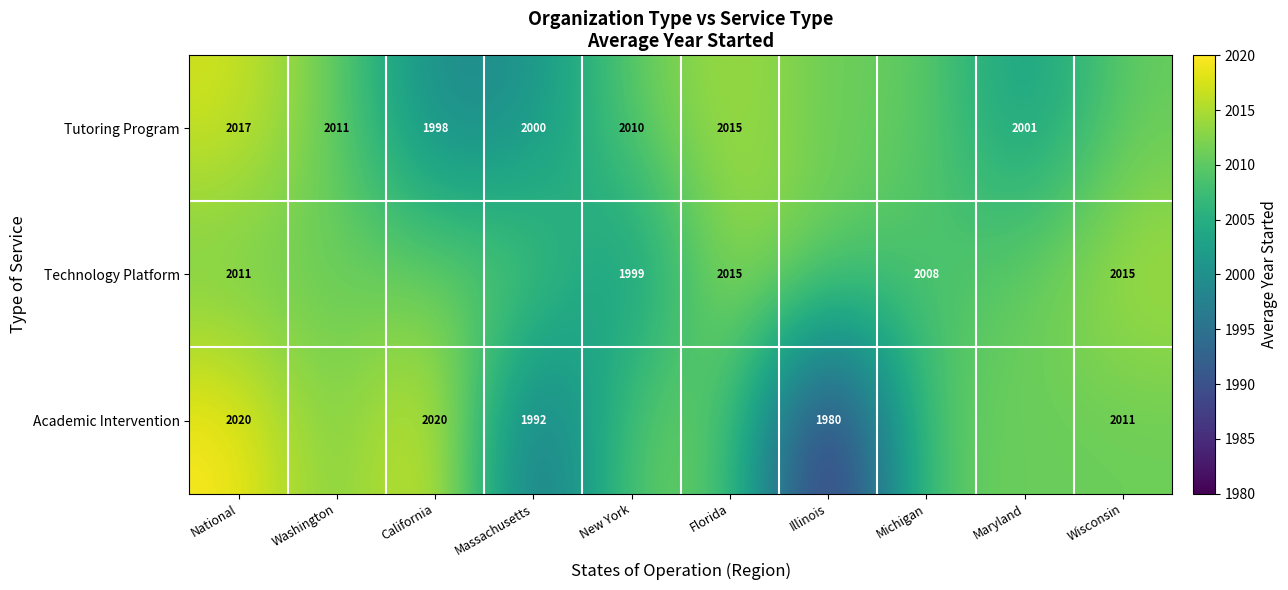

Which has a higher value, California or Massachusetts?

Massachusetts